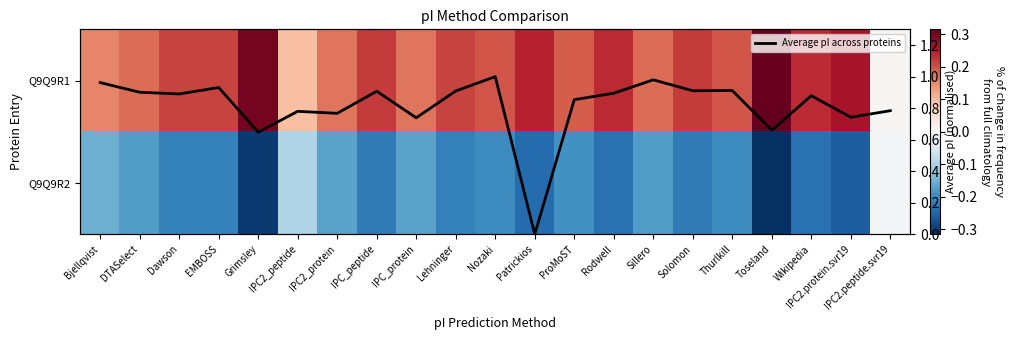

List the labels in order of Q9Q9R1 value, smallest first.

IPC2.peptide.svr19, IPC2_peptide, Bjellqvist, IPC2_protein, IPC_protein, DTASelect, Sillero, ProMoST, Thurlkill, Nozaki, EMBOSS, Lehninger, Dawson, IPC_peptide, Solomon, Wikipedia, Rodwell, Patrickios, IPC2.protein.svr19, Grimsley, Toseland